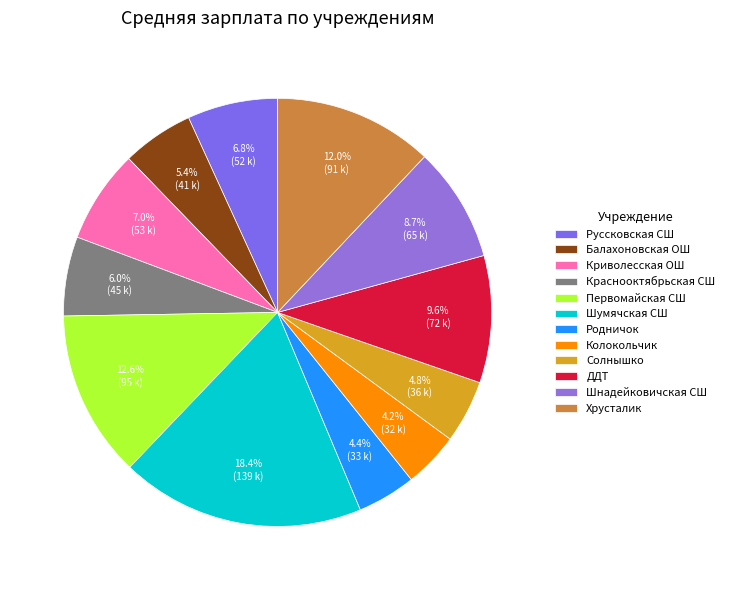

Is Краснооктябрьская СШ the majority of the pie?

No